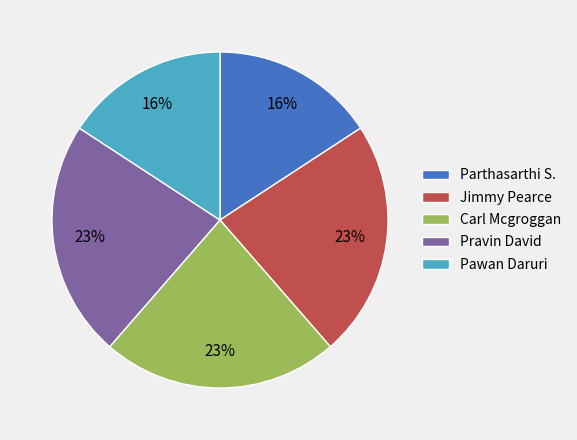

Do Pawan Daruri and Carl Mcgroggan together represent more than half of the pie?

No